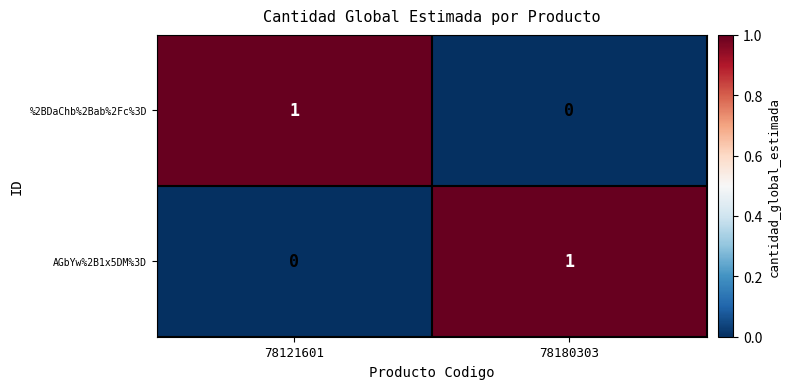

Which category has the highest value in the %2BDaChb%2Bab%2Fc%3D series?

78121601